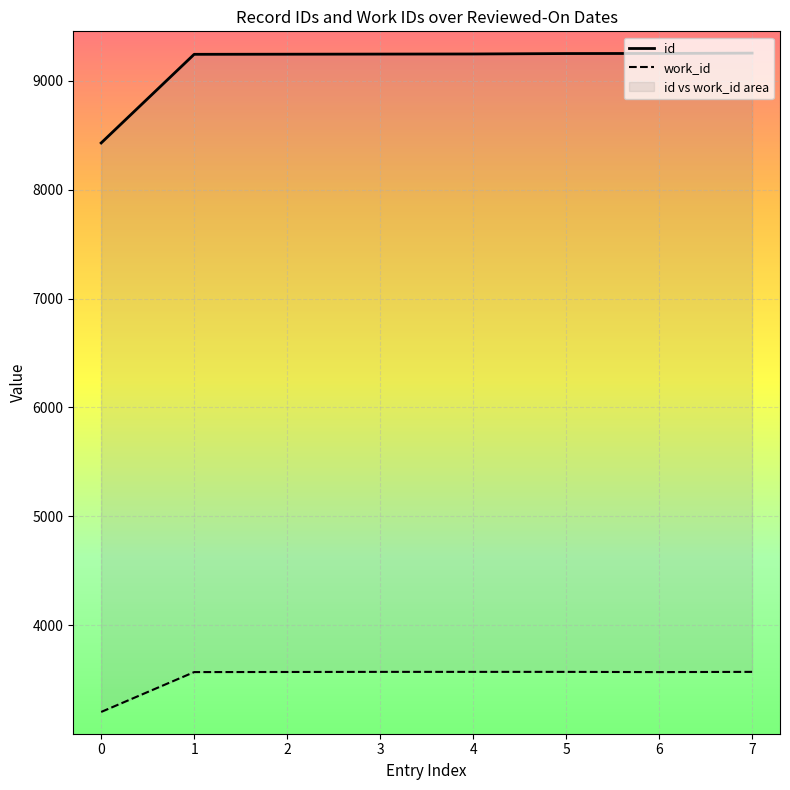

What is the difference between the highest and lowest values at 2007-04-26?

5225